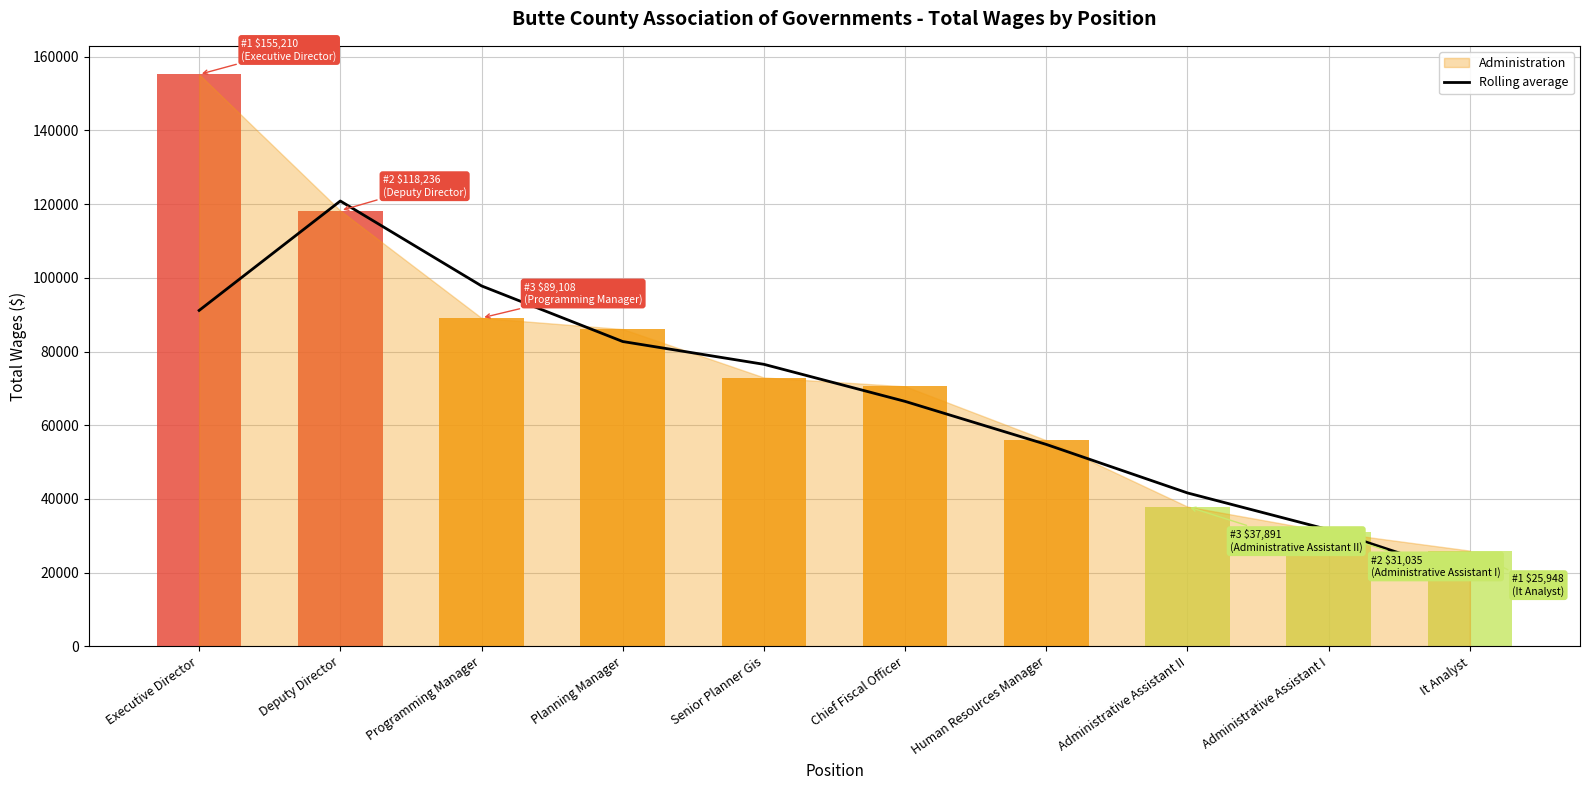

What is the approximate value at Programming Manager?

97808.7